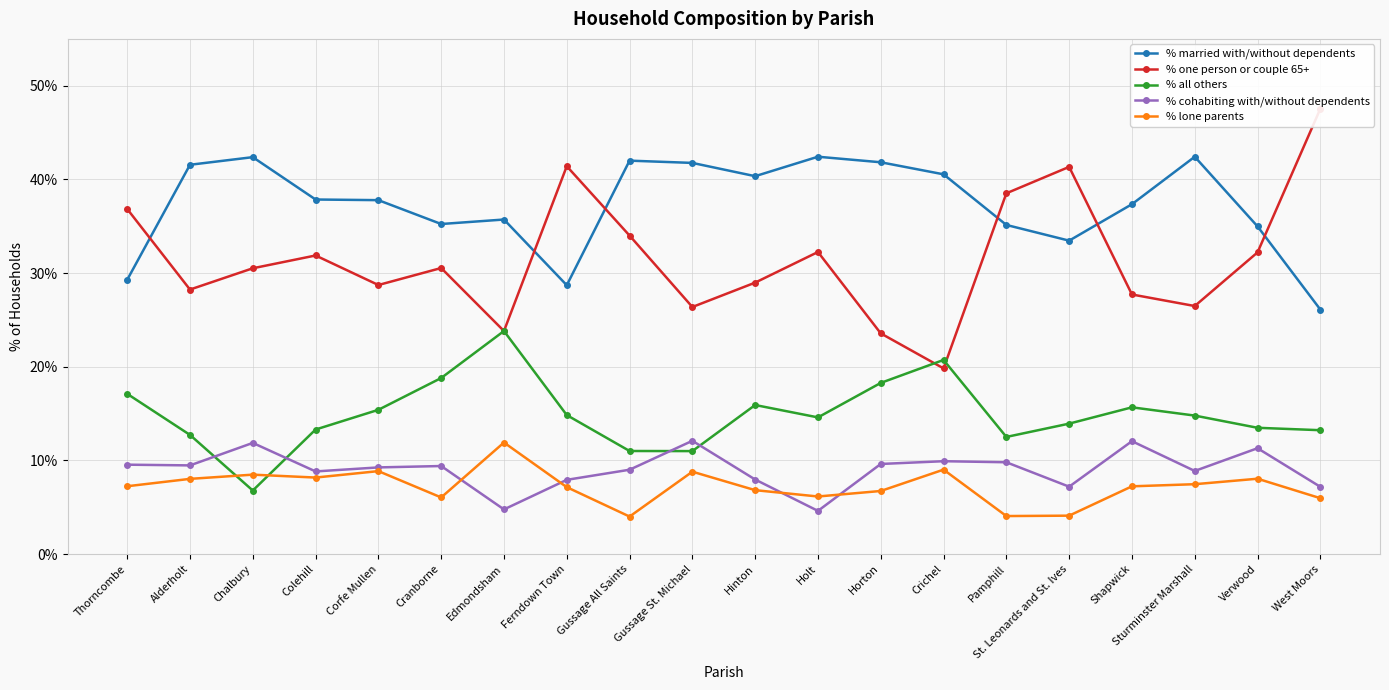

Is this an area chart (filled region under the line)?

No